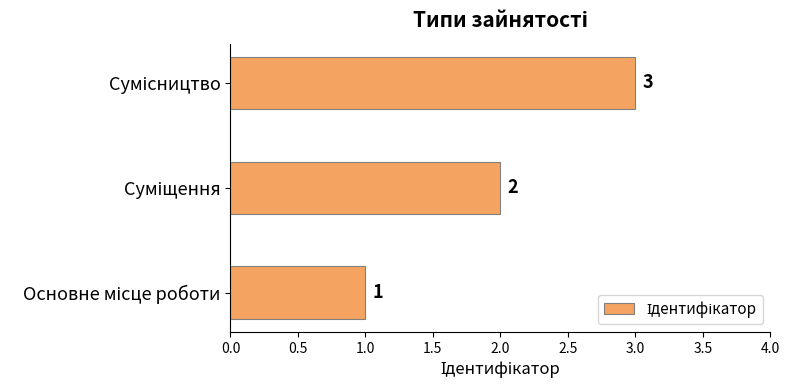

How many bars are there in total?

3